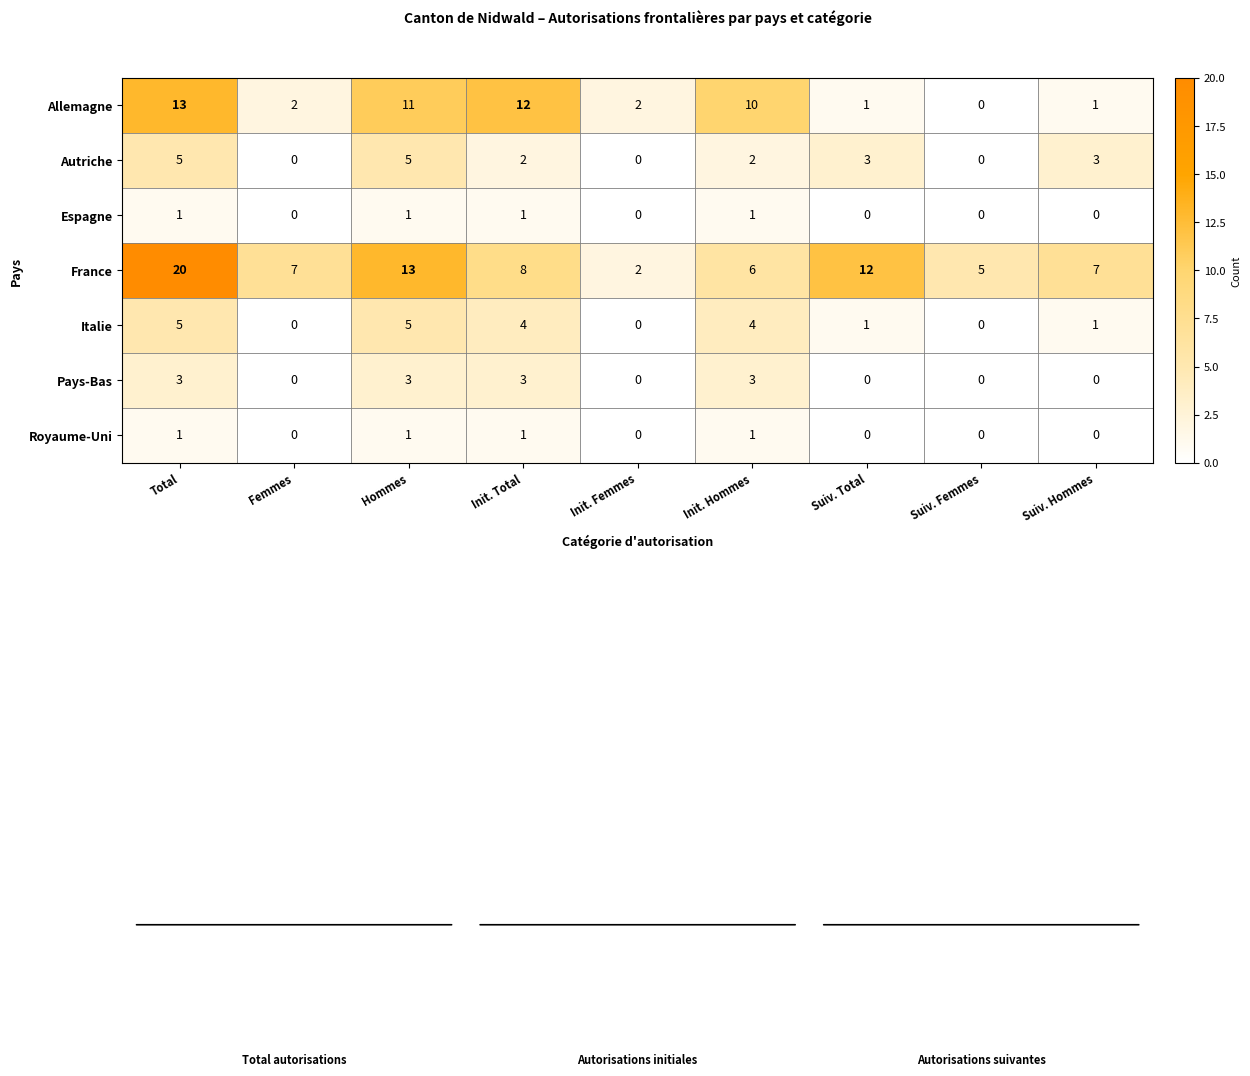

Is it true that France equals 12 at Suiv. Total?

True